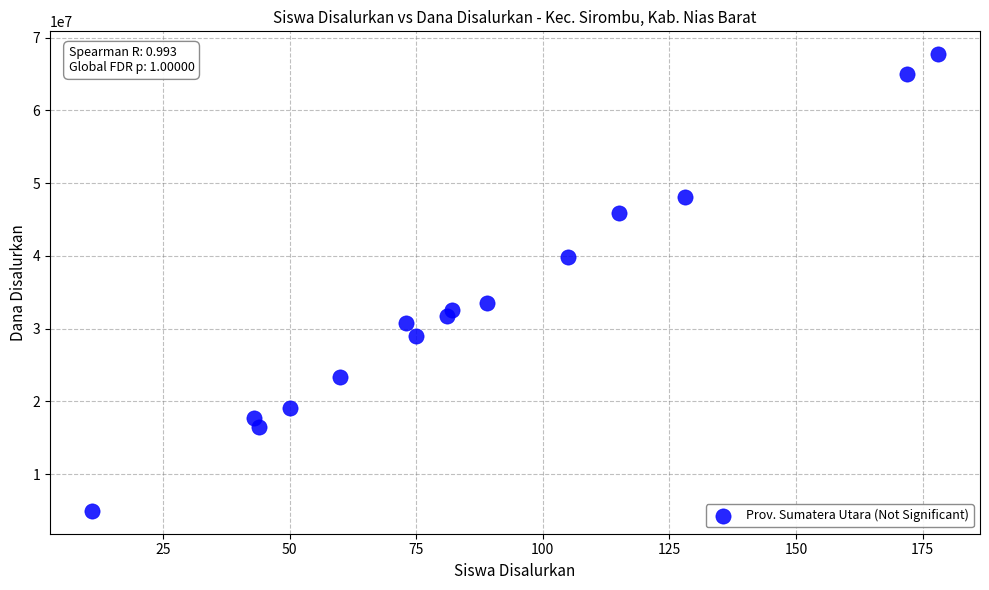

What is the range of X values (max minus min)?

167